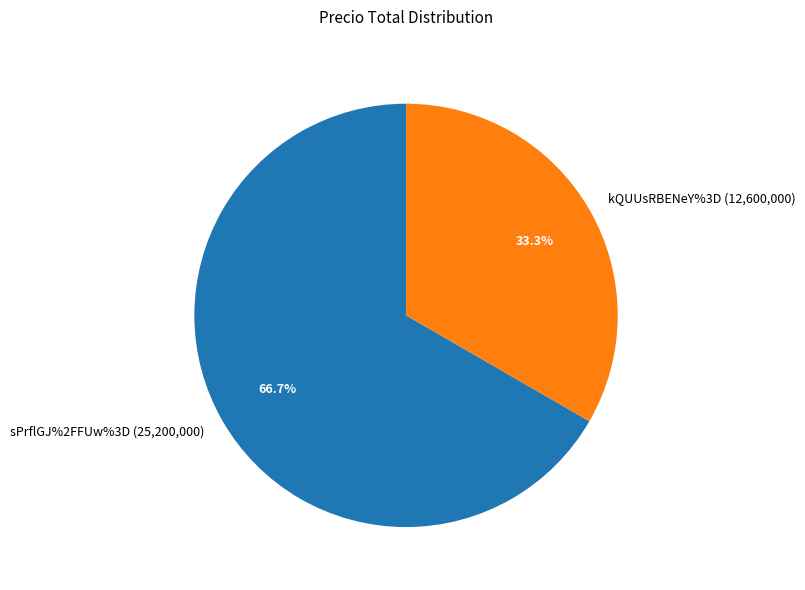

To the nearest percent, what portion does kQUUsRBENeY%3D represent?

33%